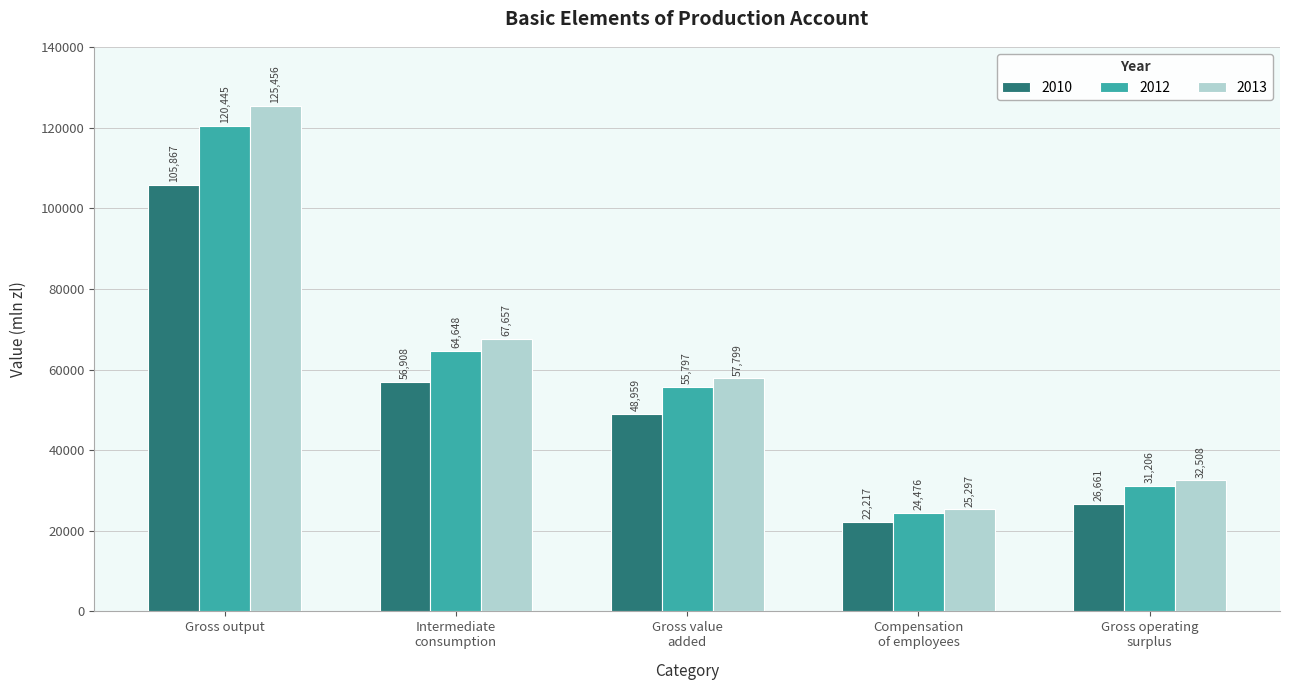

What is the total value across all series at Intermediate
consumption?

189213